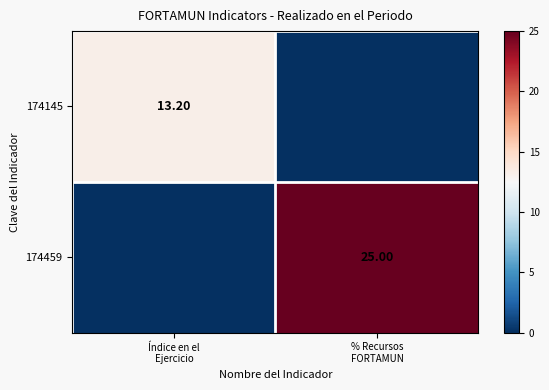

What is the difference between the highest and lowest values at Índice en el
Ejercicio?

13.2